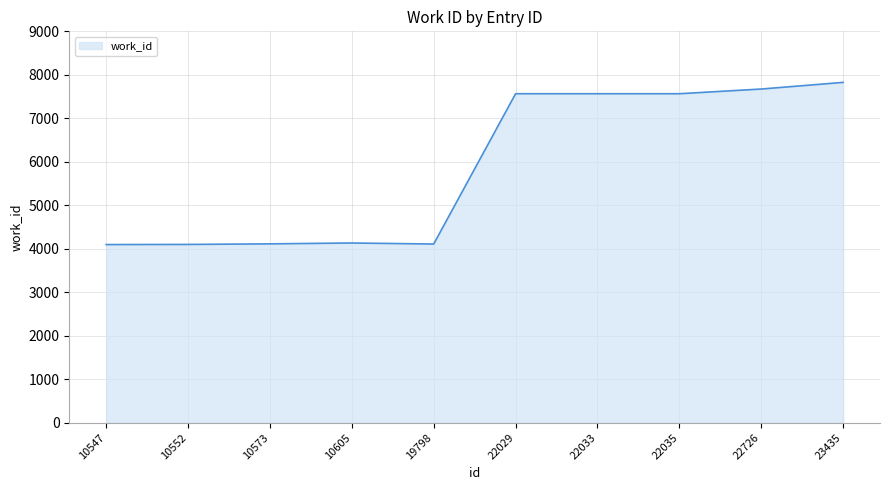

What value does the data have at 10605?

4132